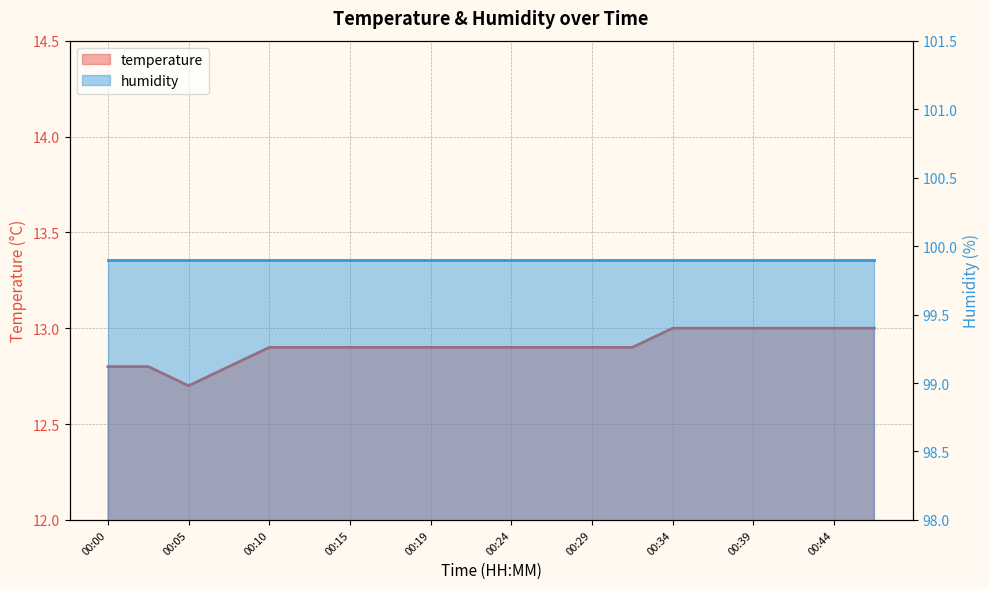

What is the approximate value at 00:10?

12.9